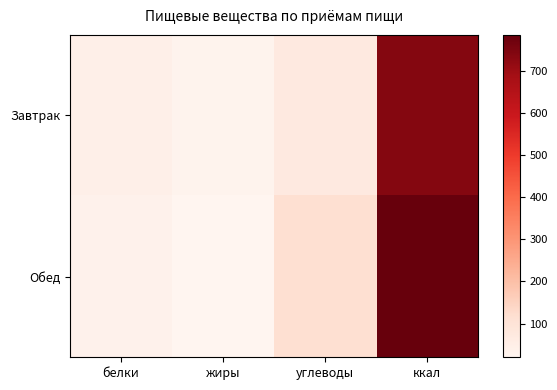

What is the total value across all series at жиры?

51.3